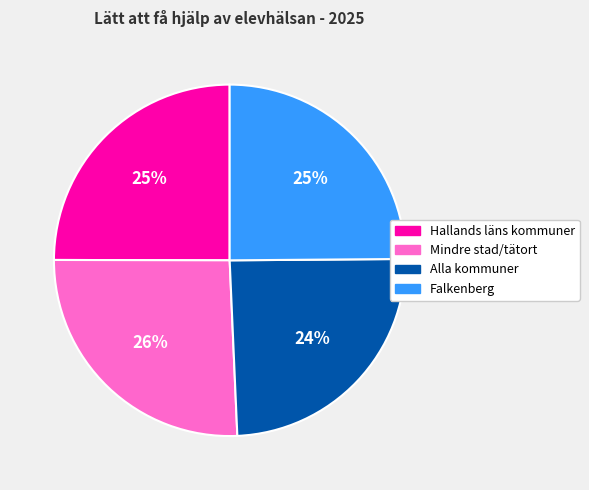

Is there a majority slice in this chart?

No